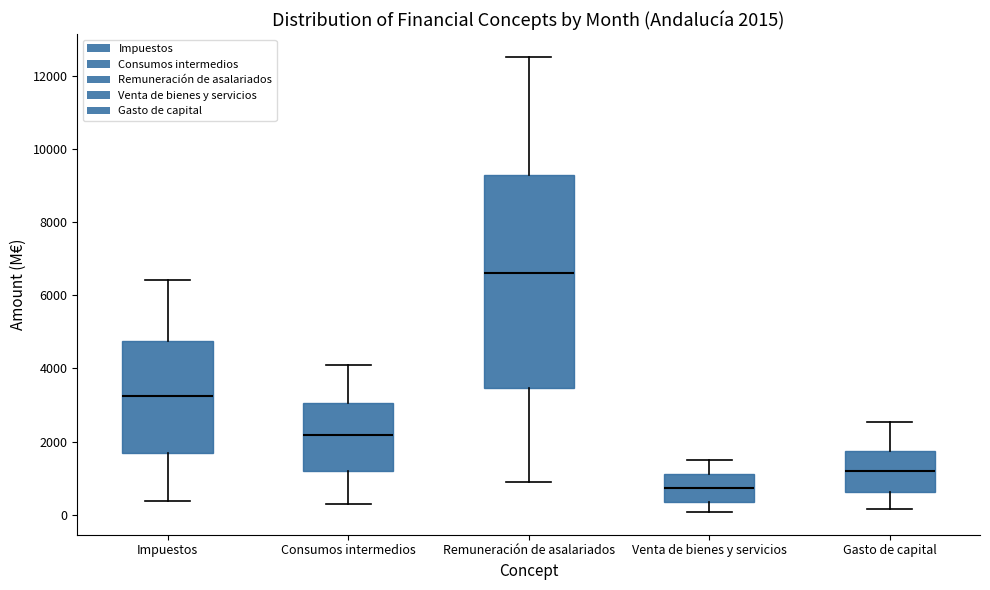

Which box is the tallest, from its lower edge to its upper edge?

Remuneración de asalariados